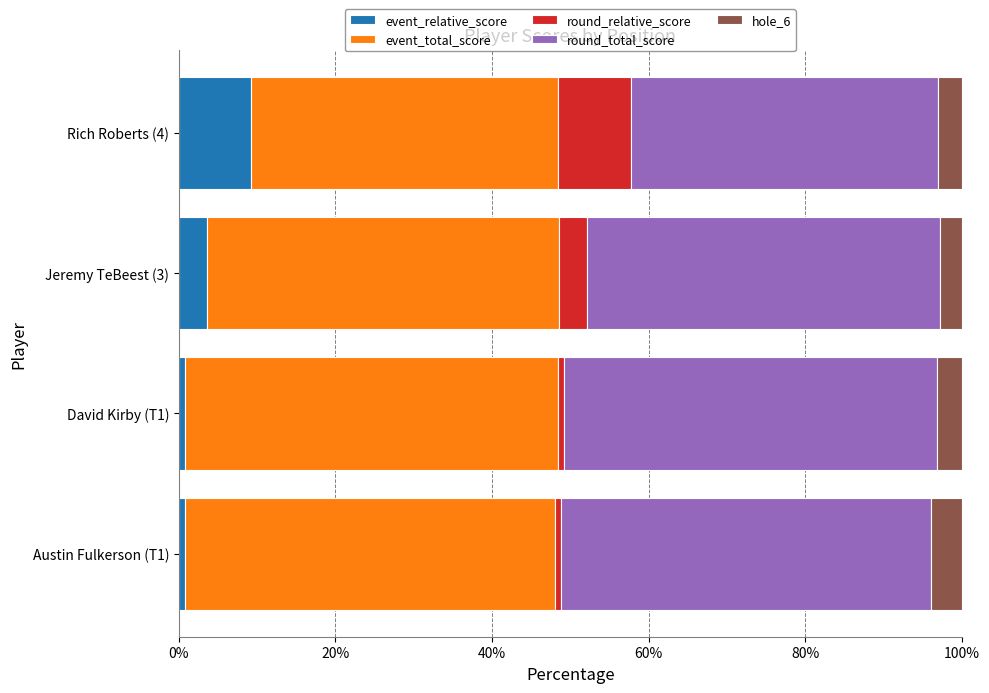

Is it true that event_relative_score equals 3.6 at Jeremy TeBeest (3)?

True